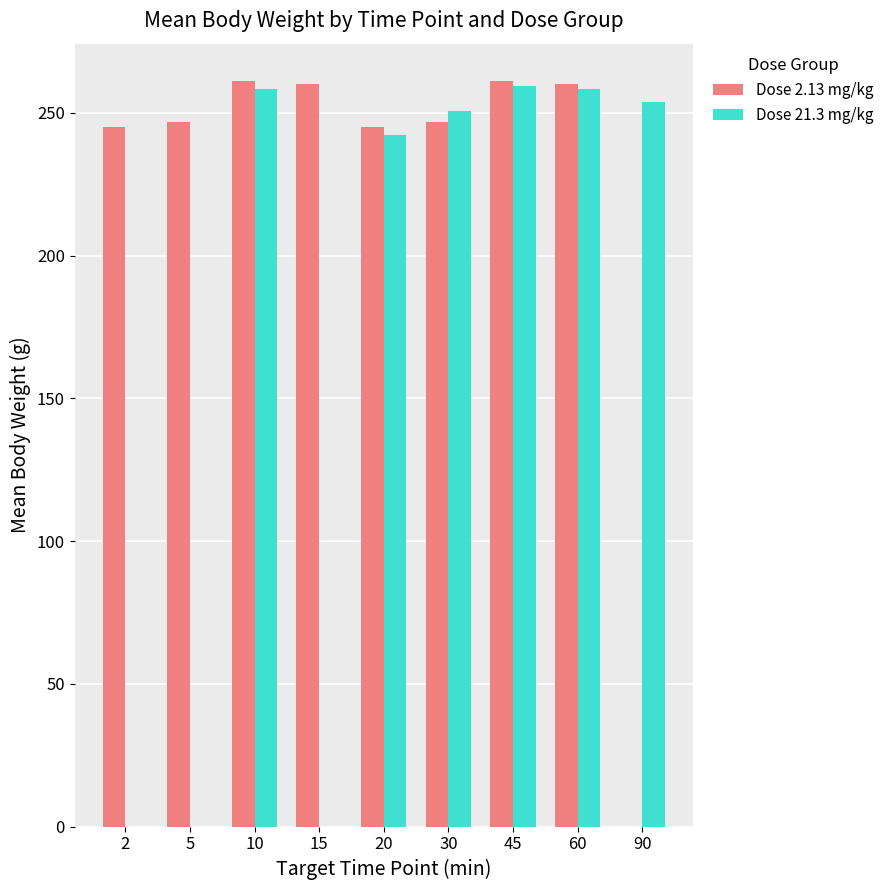

Which series has the largest total across all categories?

Dose 2.13 mg/kg